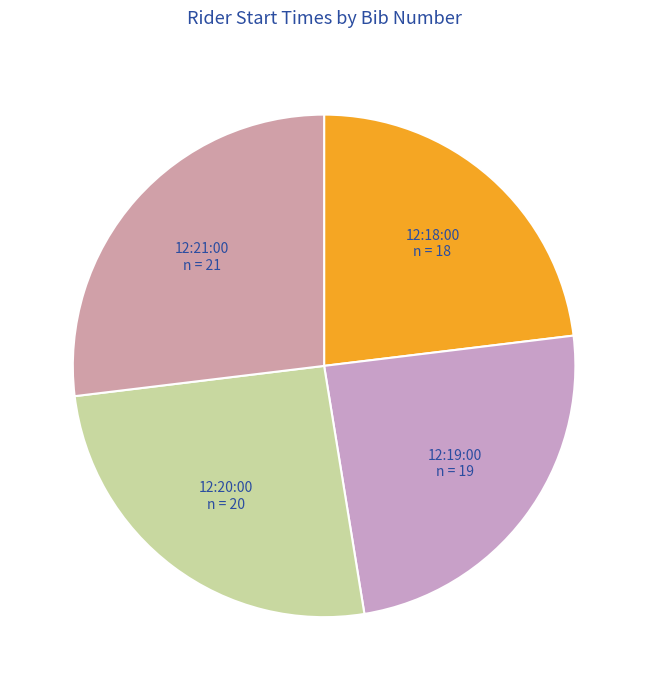

Is there a majority slice in this chart?

No